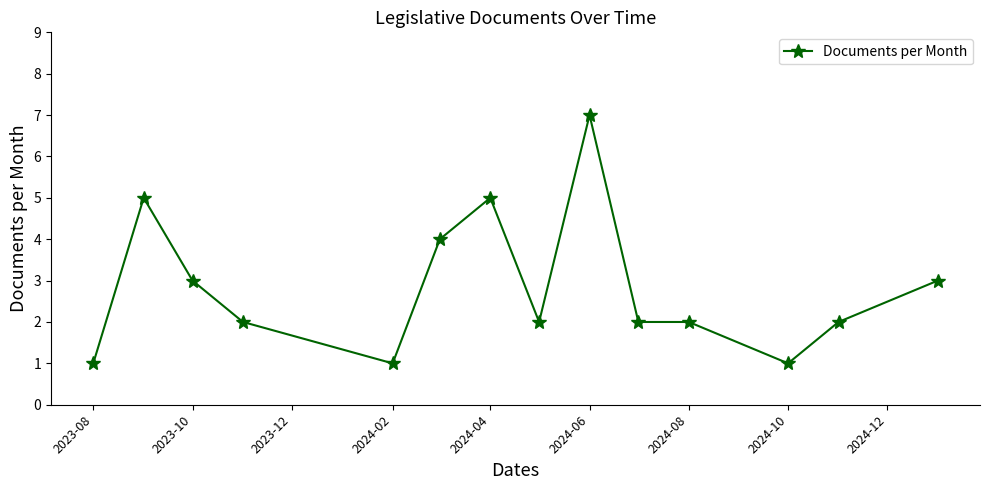

Count the values in the range 2 to 4.

8